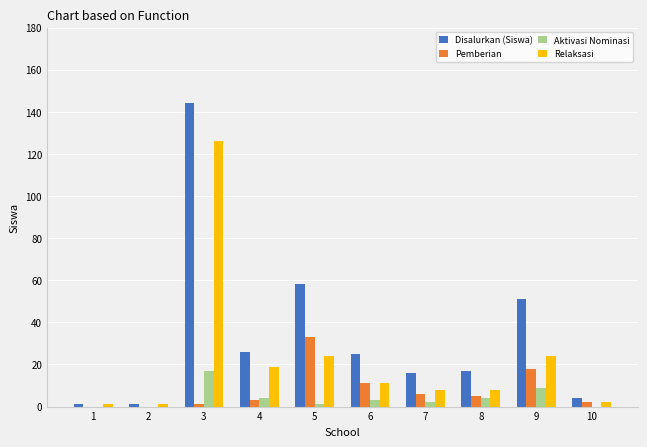

Which series has the widest spread of values?

Disalurkan (Siswa)